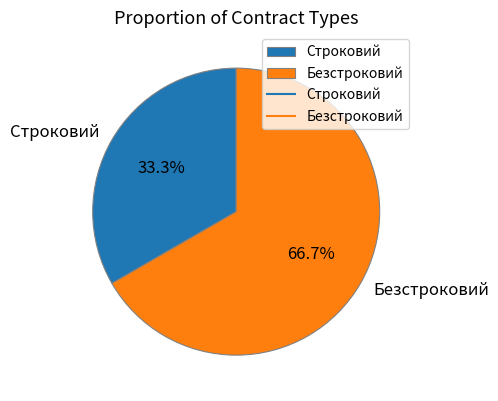

Which slice is the smallest?

Строковий